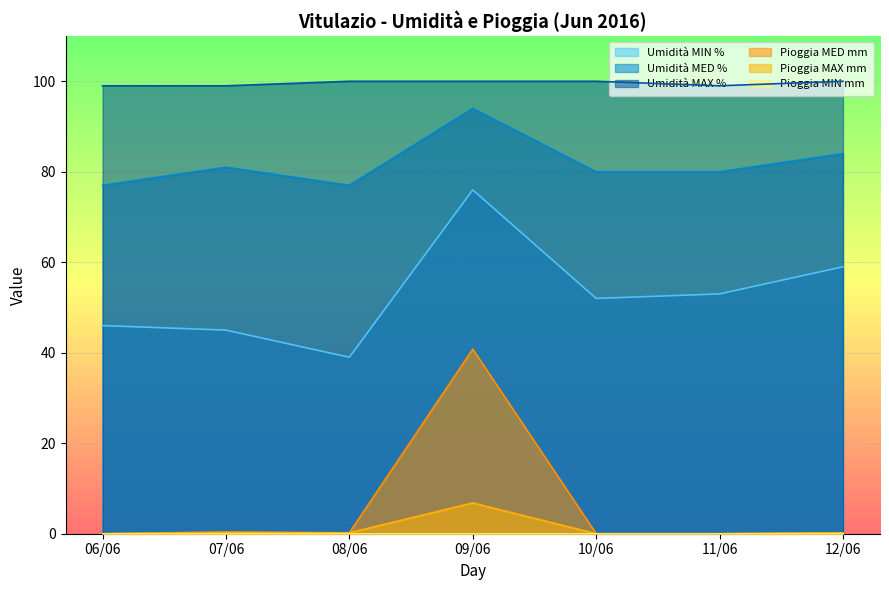

Which series has the largest total across all categories?

Umidità MAX %